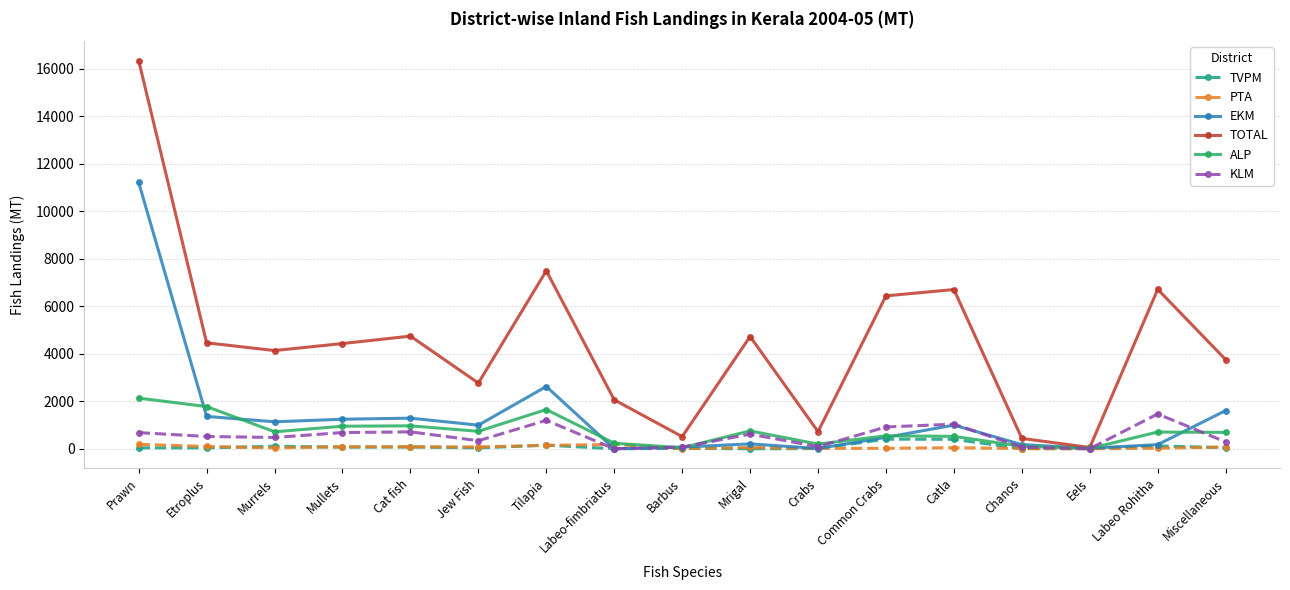

Count the number of data series in this chart.

6